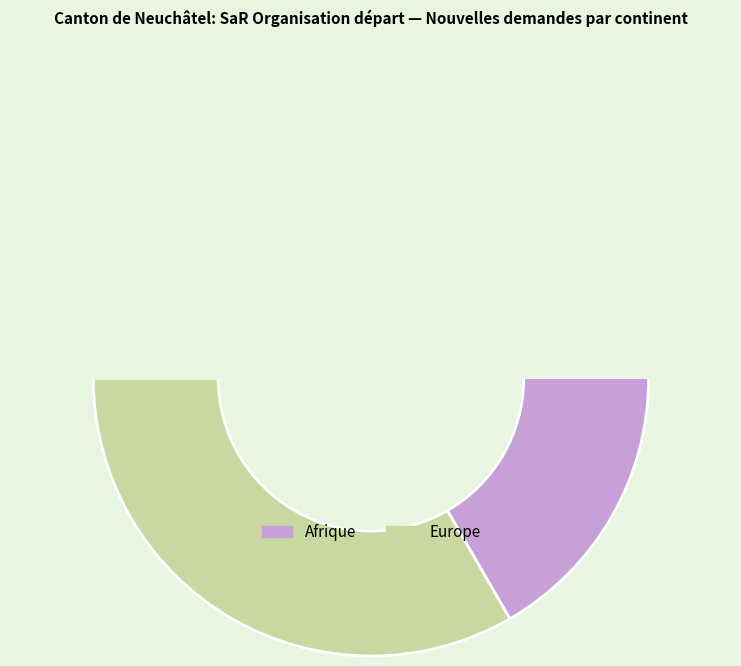

Is it true that Amérique is 0% of the pie?

True